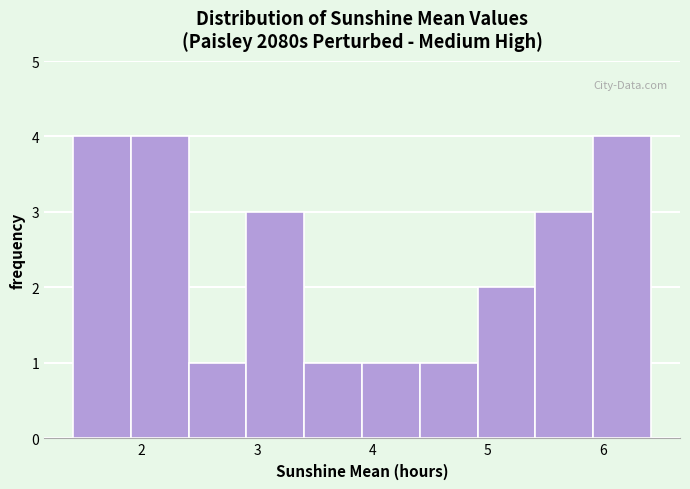

Reading left to right, transcribe this chart: for each bar, give the range it covers on the x-axis and its height. Neither the bar edges nor the heights are printed on the chart, so give them approximately, as read against the axes.

1.4 to 1.9: 4
1.9 to 2.4: 4
2.4 to 2.9: 1
2.9 to 3.4: 3
3.4 to 3.9: 1
3.9 to 4.4: 1
4.4 to 4.9: 1
4.9 to 5.4: 2
5.4 to 5.9: 3
5.9 to 6.4: 4